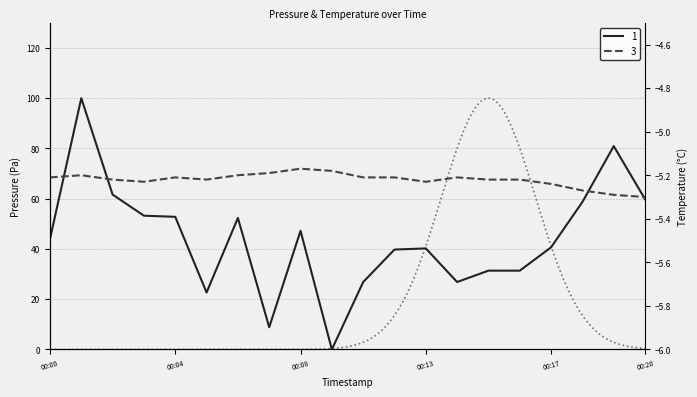

Does the chart have visible grid lines?

Yes